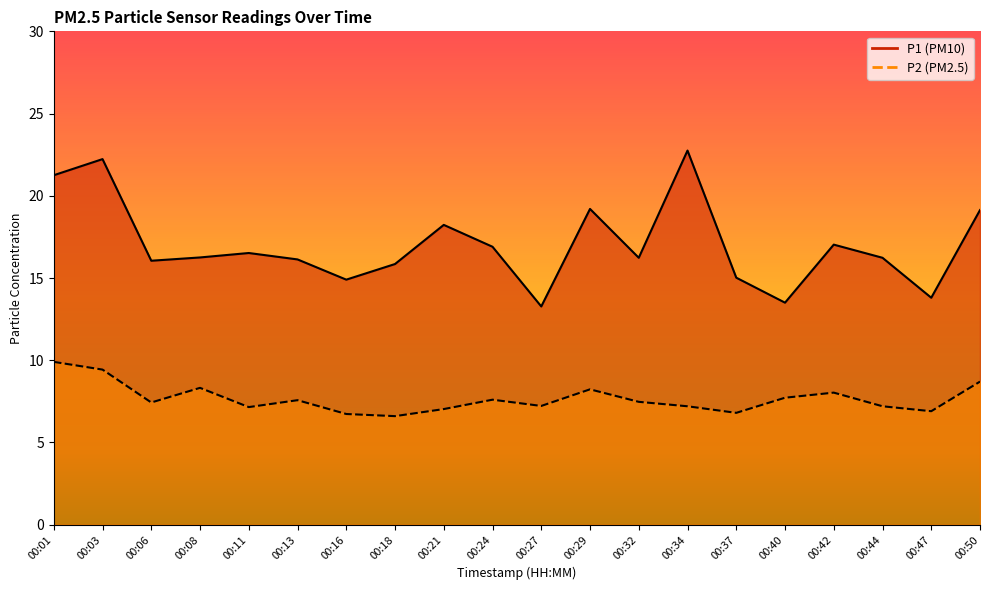

Count the number of categories in the chart.

20